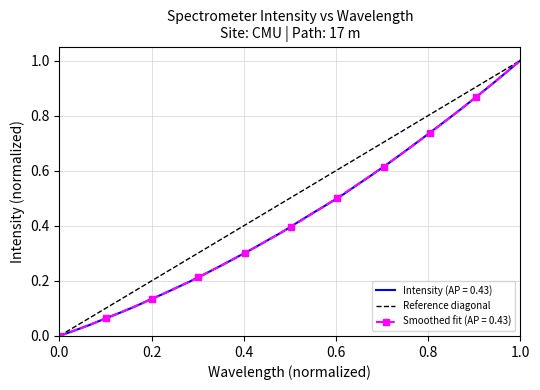

The value at 0.0 is 0. True or false?

False